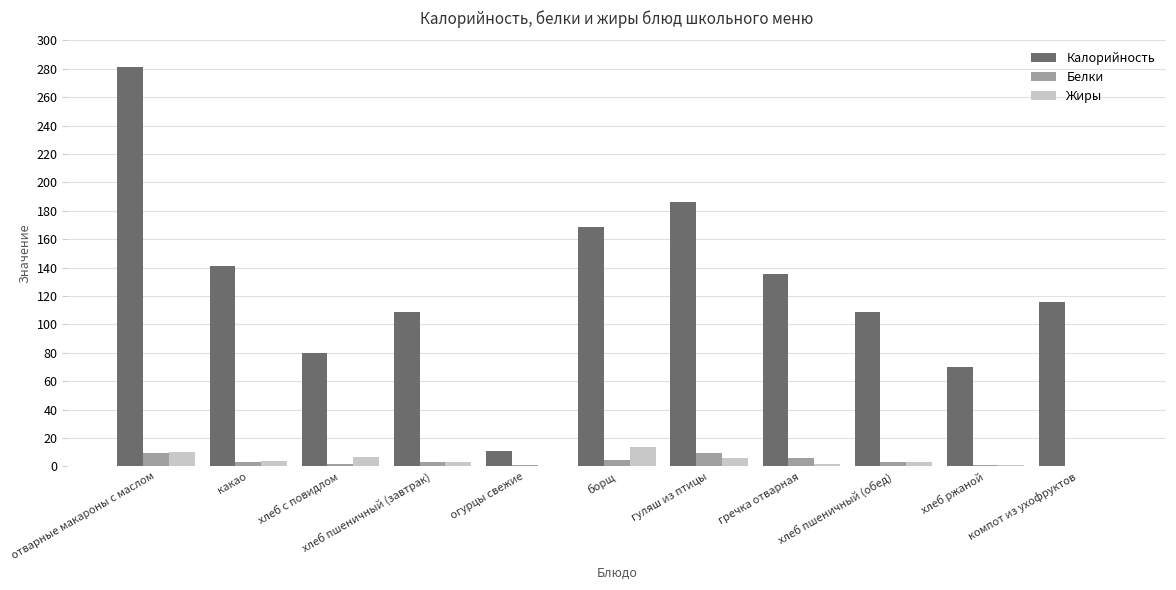

What is the maximum value shown in the chart?

281.3